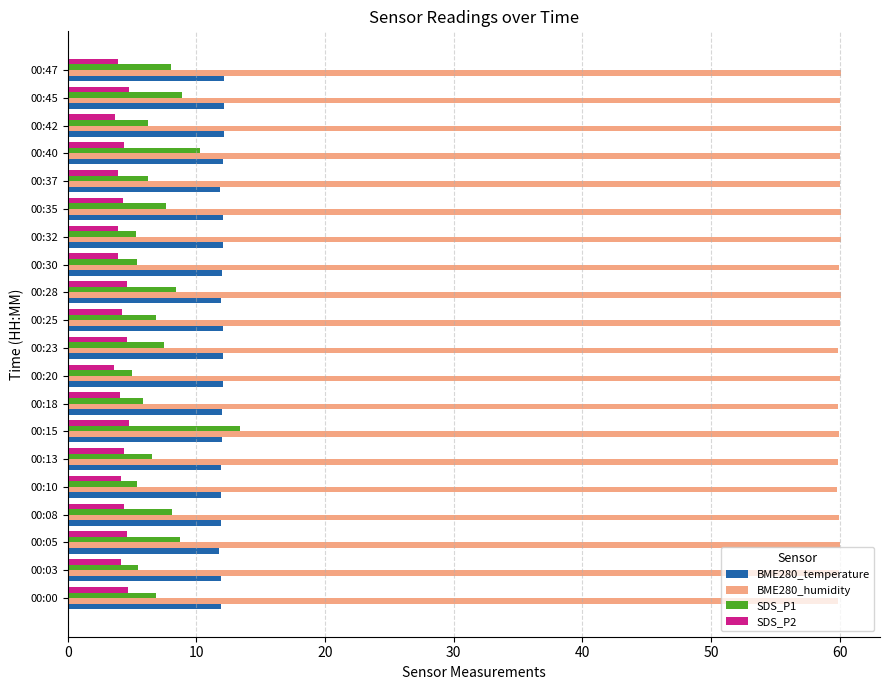

Is it true that SDS_P1 equals 20.5 at 00:15?

False